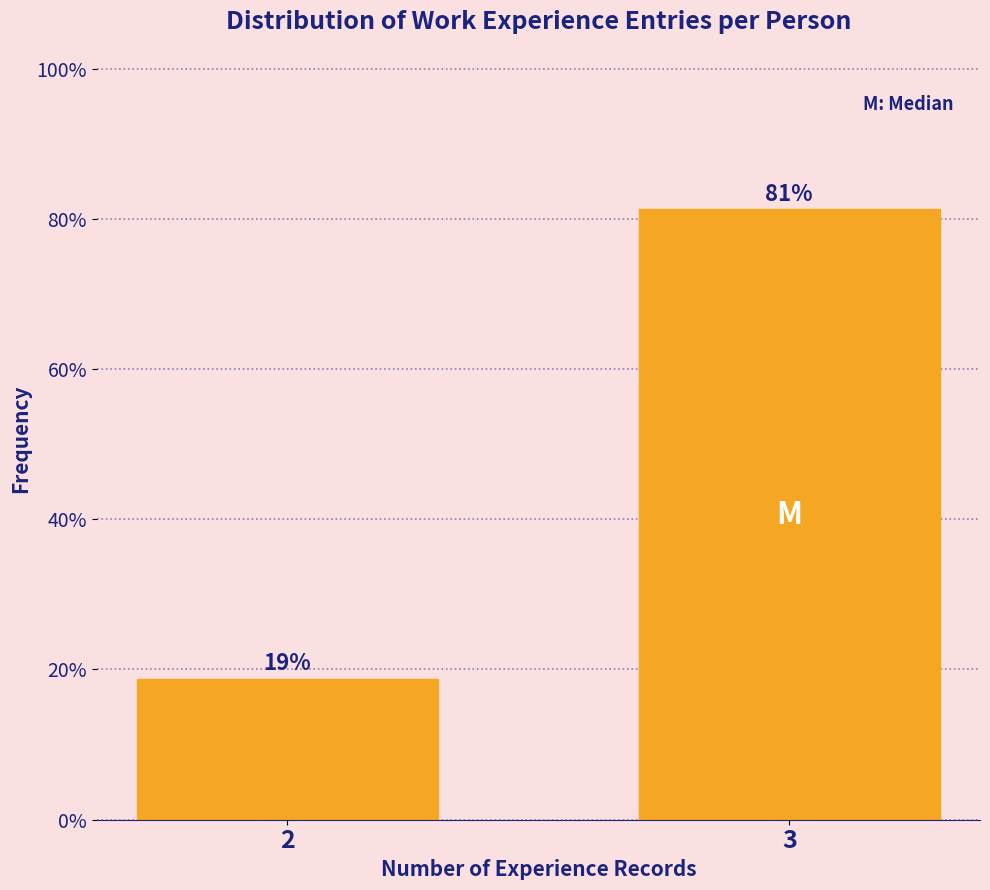

What is the value of the 1st bar from the left?

18.8